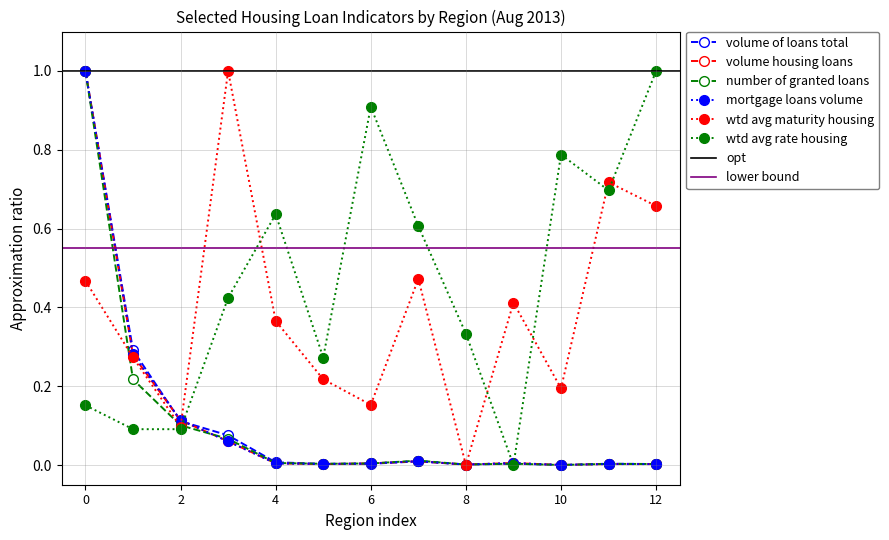

At which category does wtd avg maturity housing reach its first local valley?

2